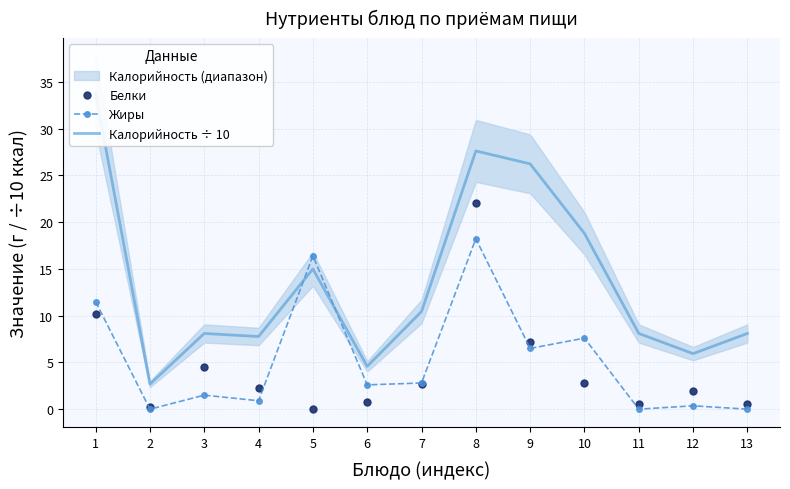

Where is the first local minimum for Белки?

2